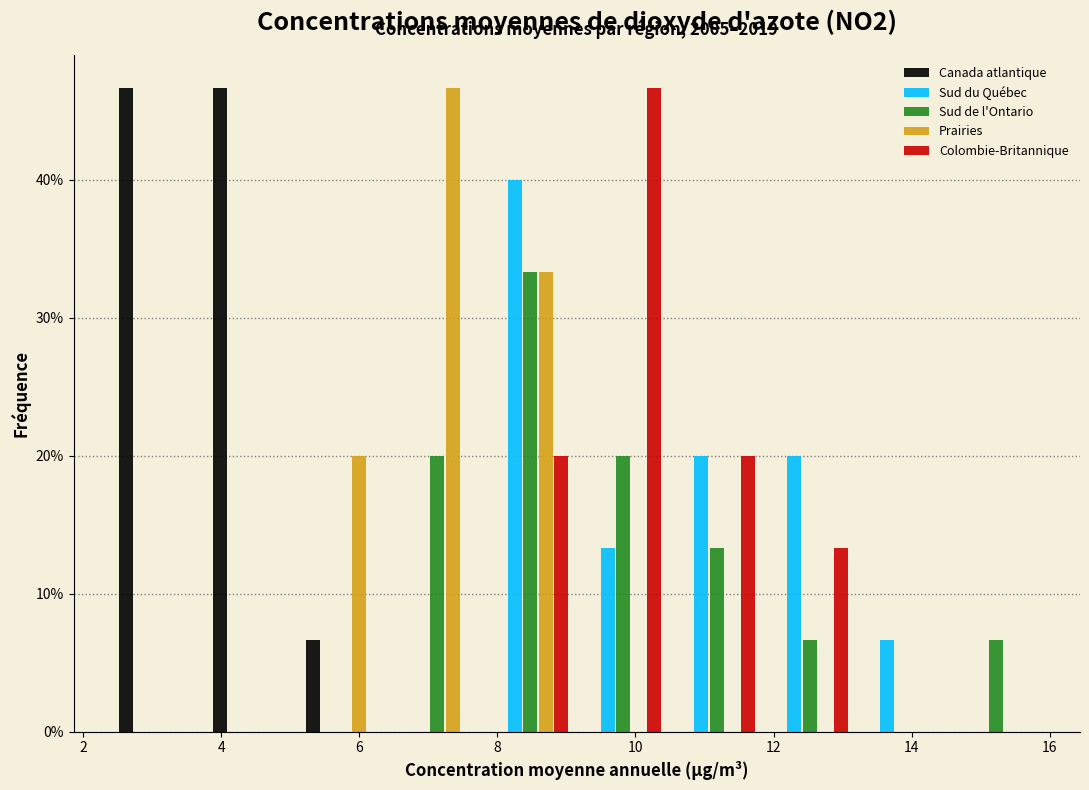

In the Prairies series, which range on the x-axis has the tallest bar?

6.45 to 7.80